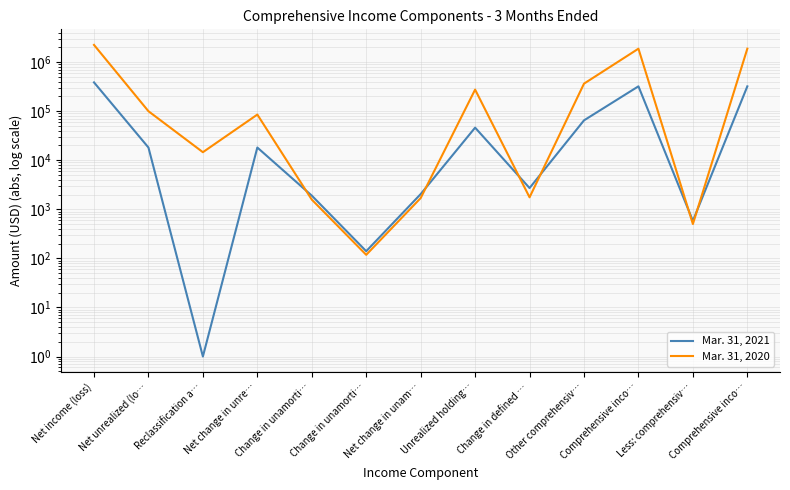

Does the chart display data point markers on the line(s)?

No